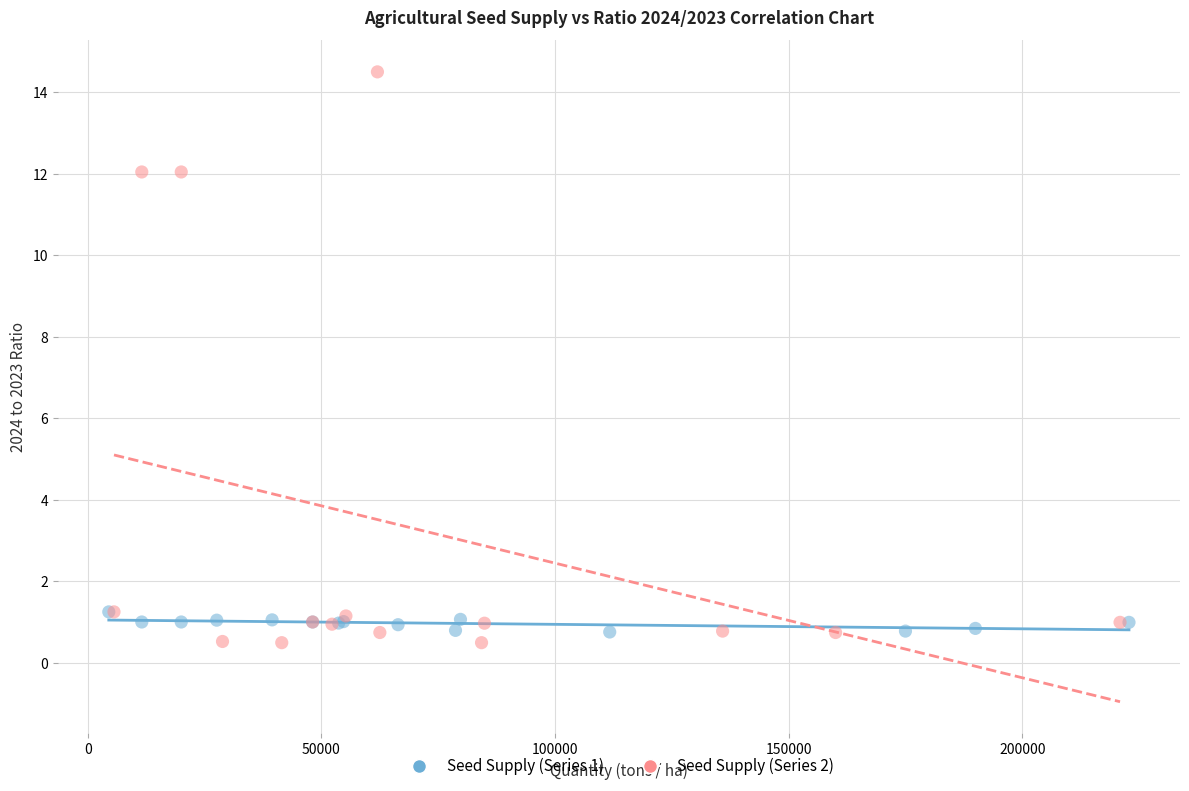

Which series contains the lowest Y value?

Seed Supply (Series 2)